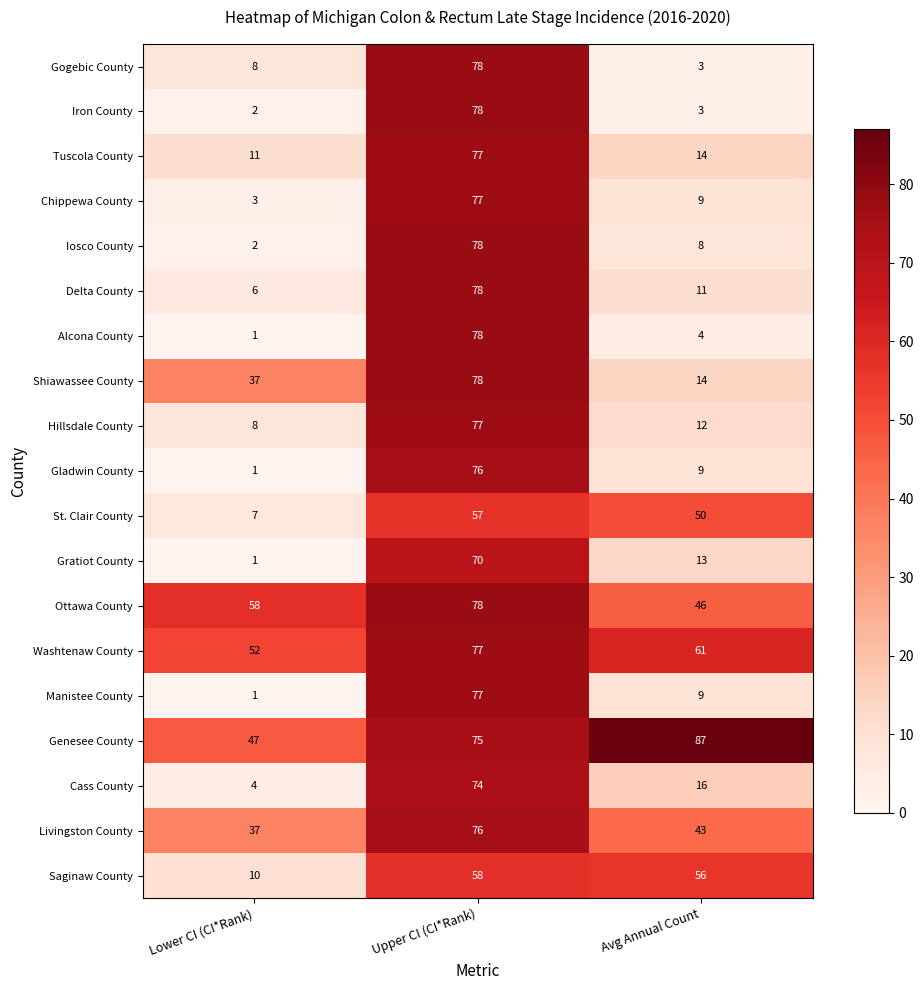

Which series has the largest range (max minus min)?

Alcona County